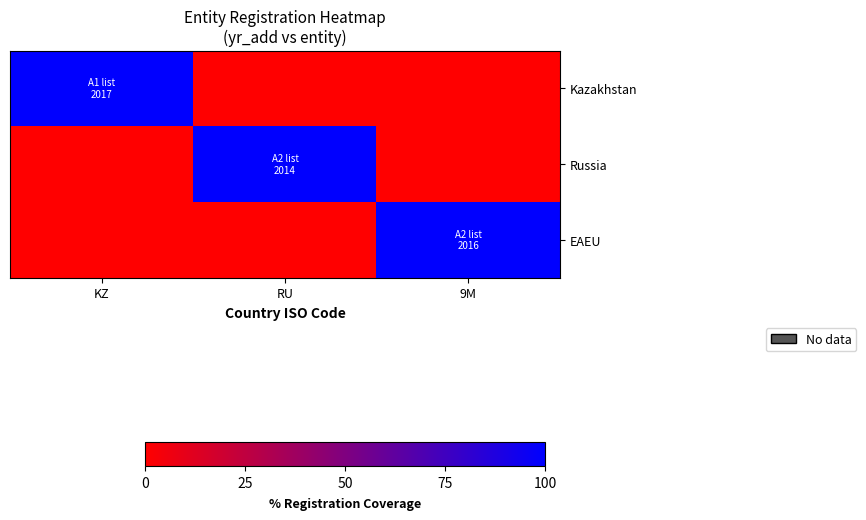

How many categories are shown in the chart?

3